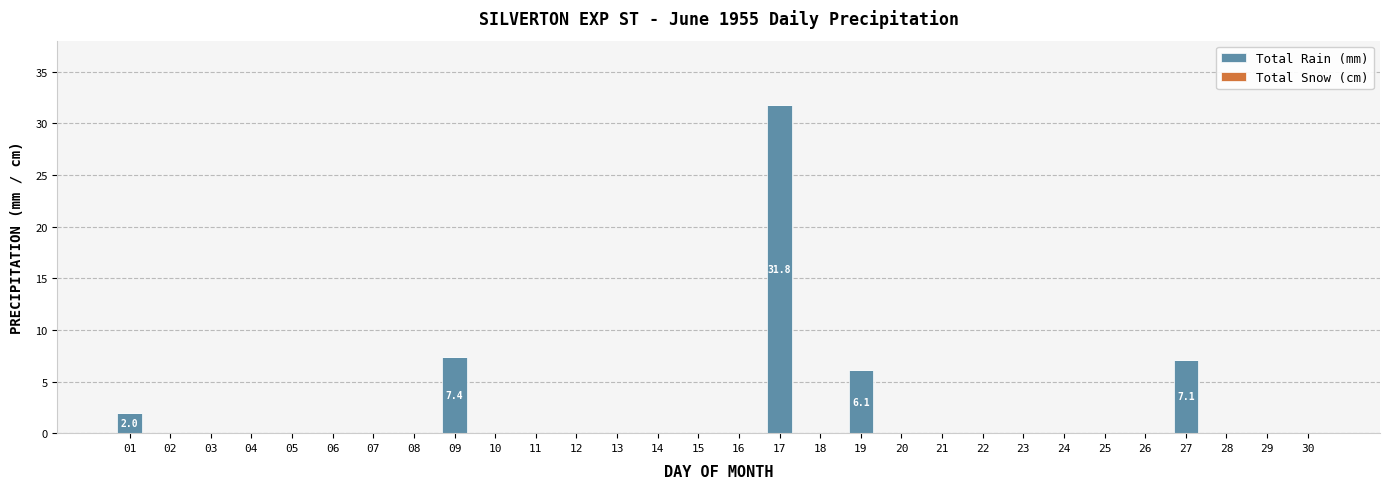

The value at 16 is 11.7. True or false?

False